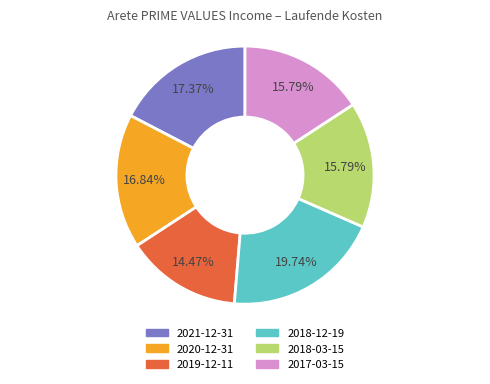

What is the smallest slice in the pie chart?

2019-12-11